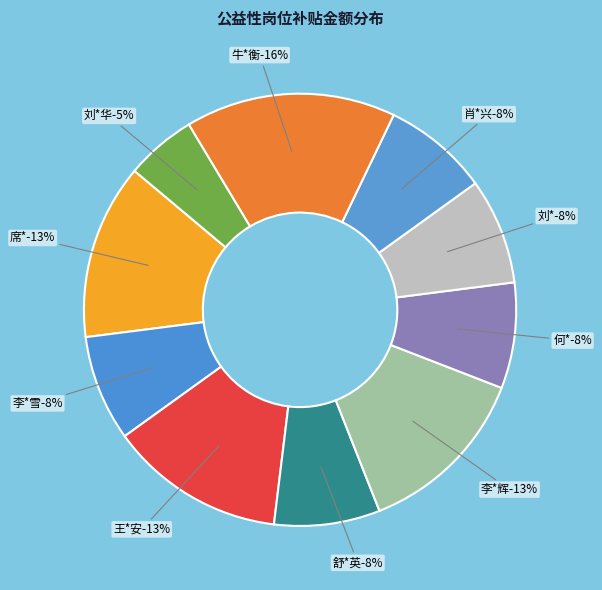

What portion of the pie excludes 李*辉?

86.9%